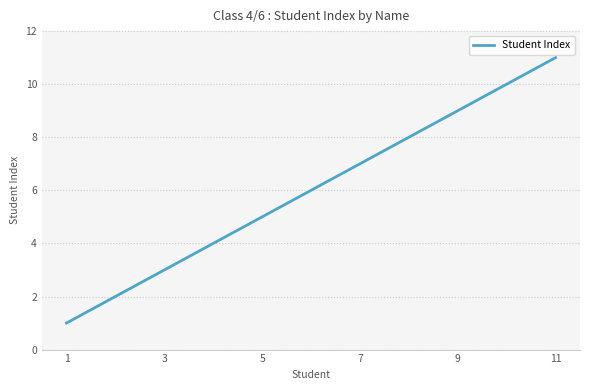

What is the difference between the maximum and minimum values?

10